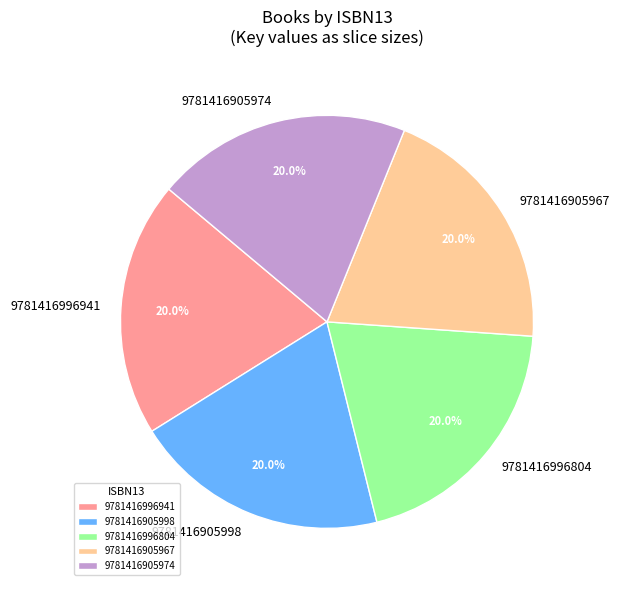

Does any single category account for the majority?

No